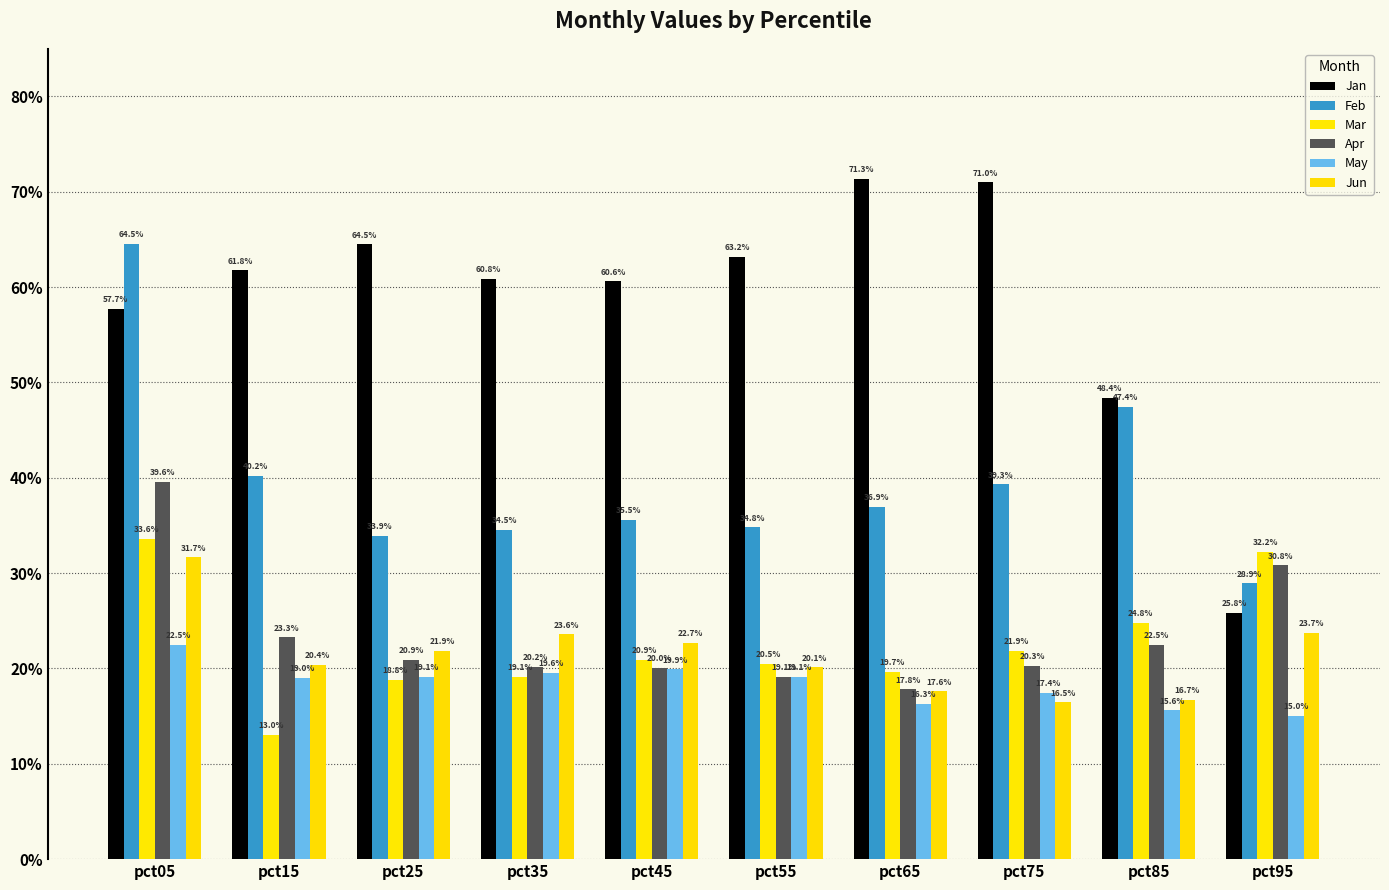

What is the minimum value shown in the chart?

0.1